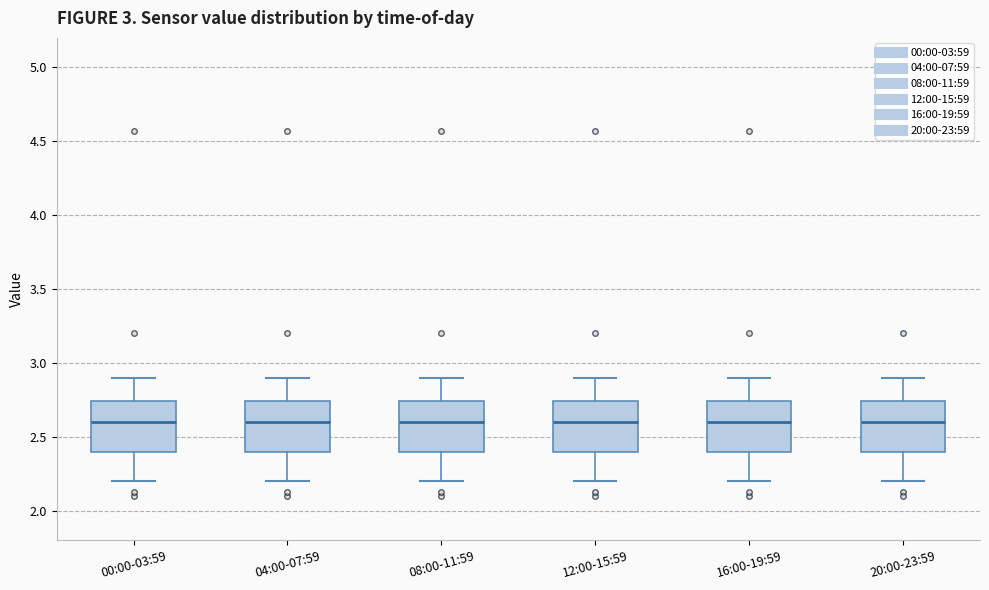

Where is the upper edge of the box for 04:00-07:59 on the y-axis? The values are not printed on the chart, so give them approximately, as read against the axis.

2.75